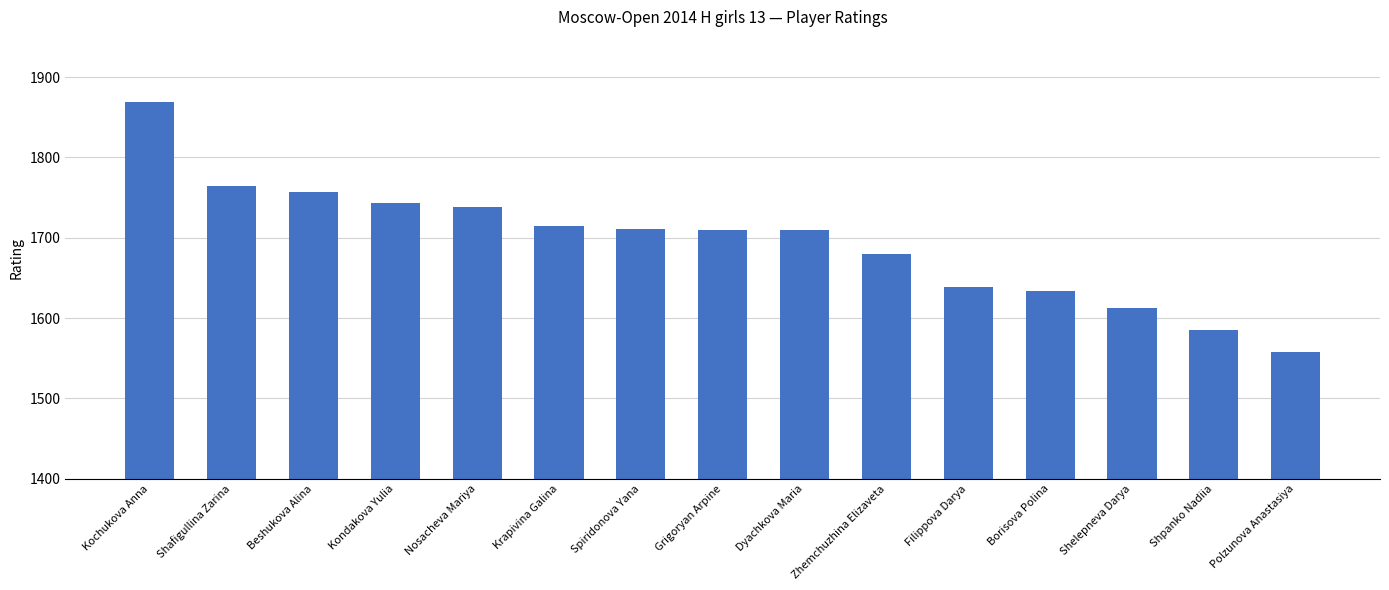

Is it true that the value at Filippova Darya is 1639?

True